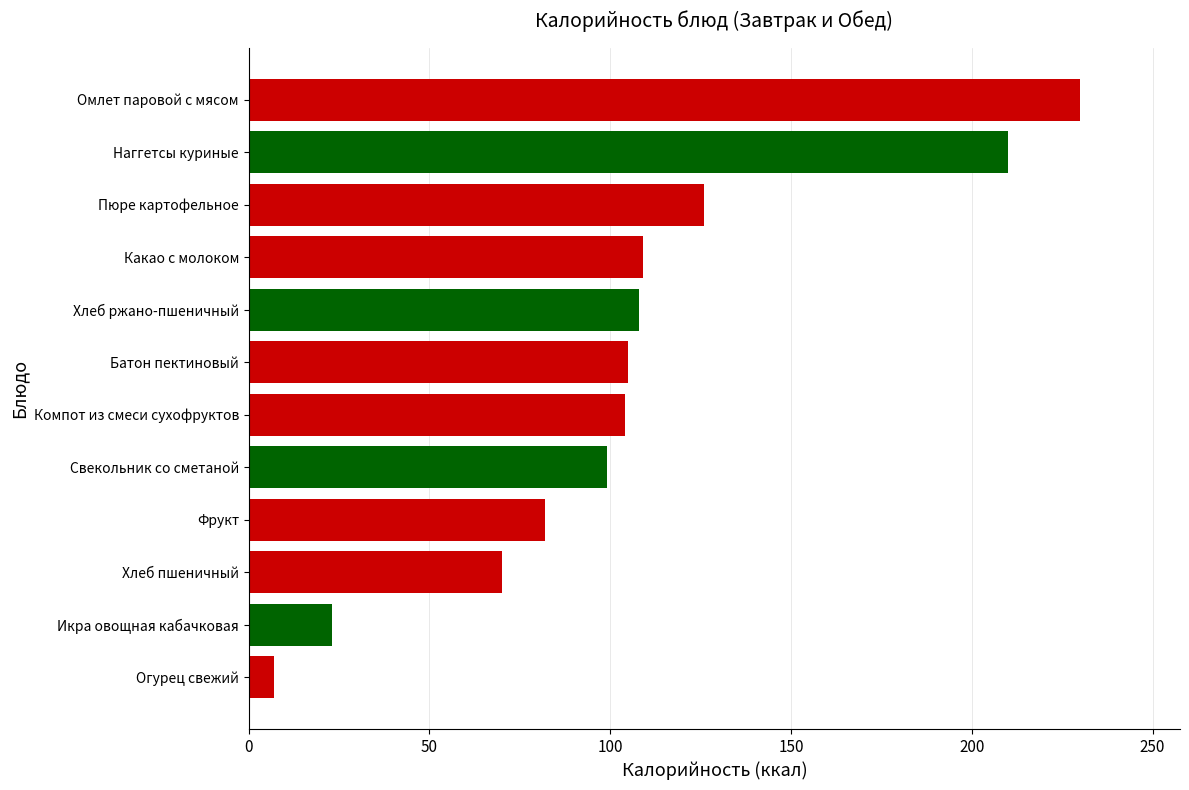

What is the difference between the maximum and minimum values?

223